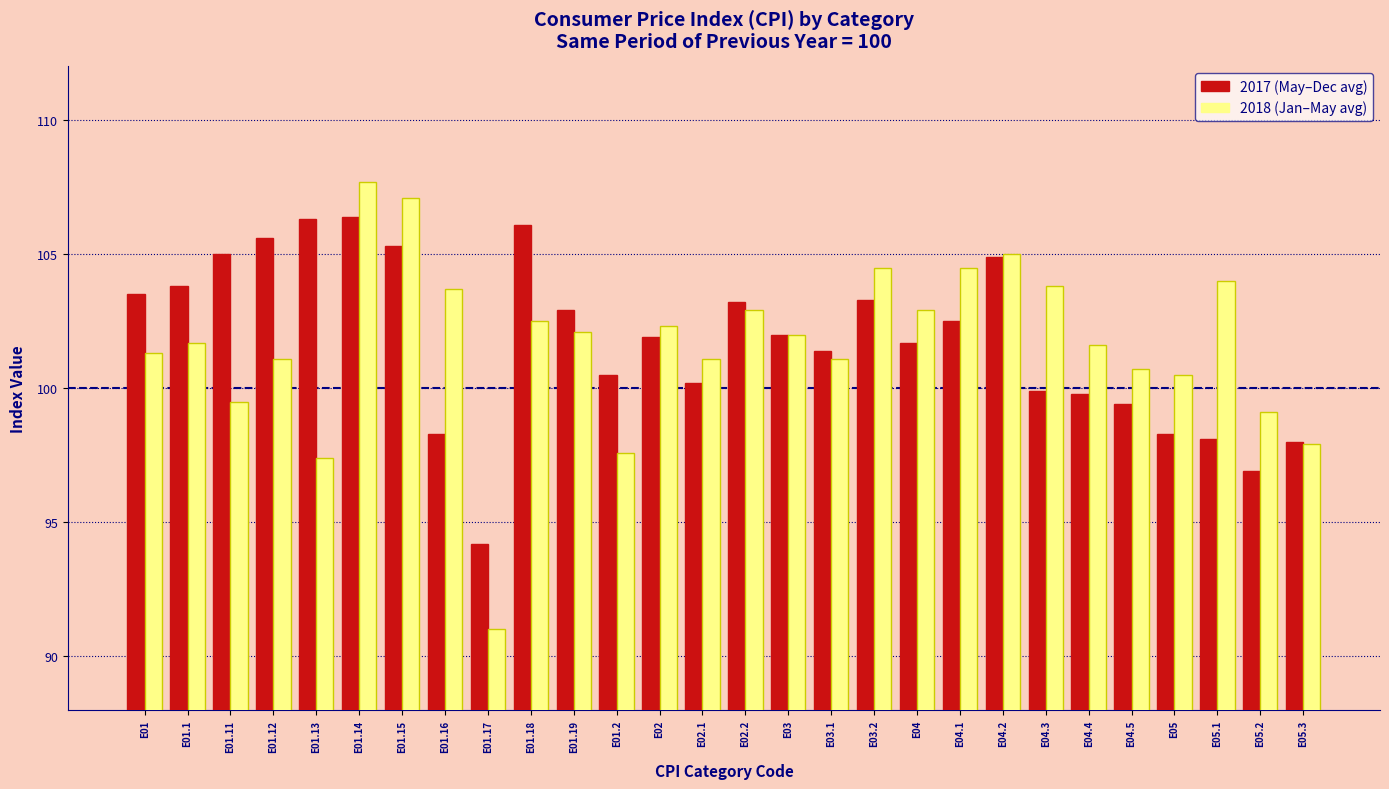

At which category is the sum across all series the highest?

E01.14